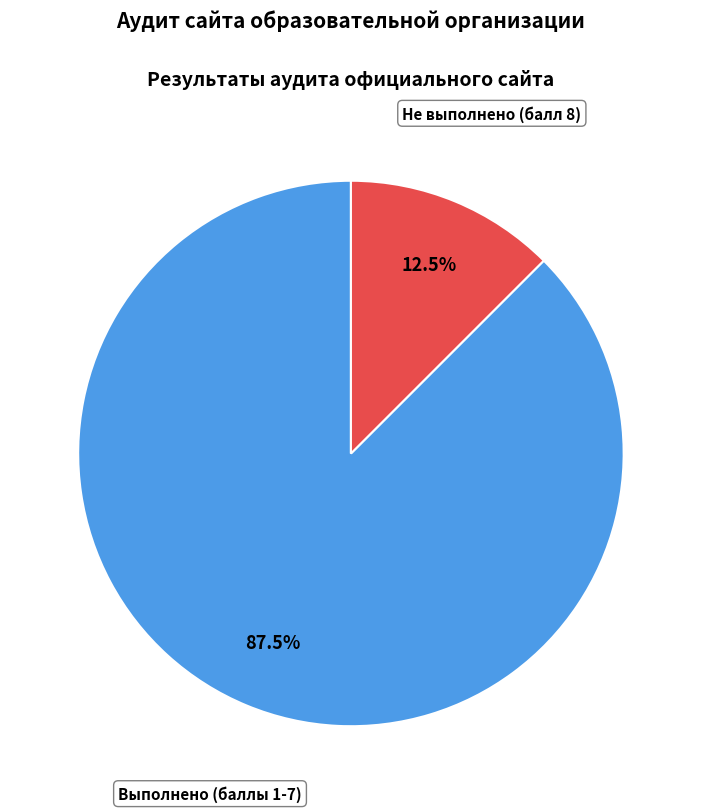

Is there any slice that represents more than half of the pie?

Yes